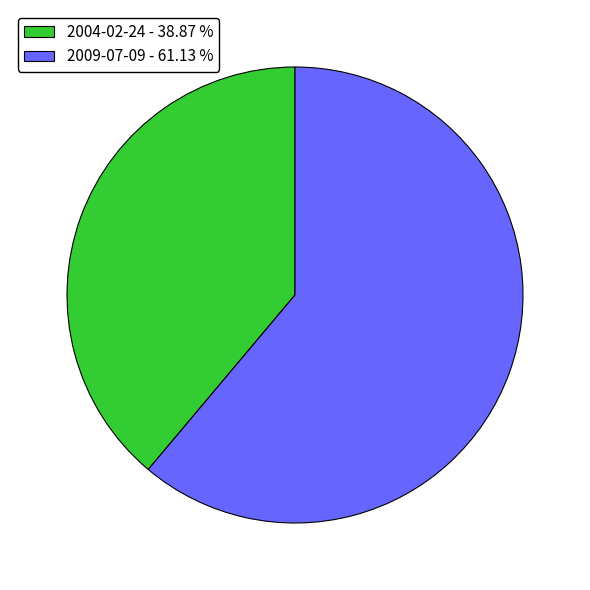

Count the number of slices in the pie.

2